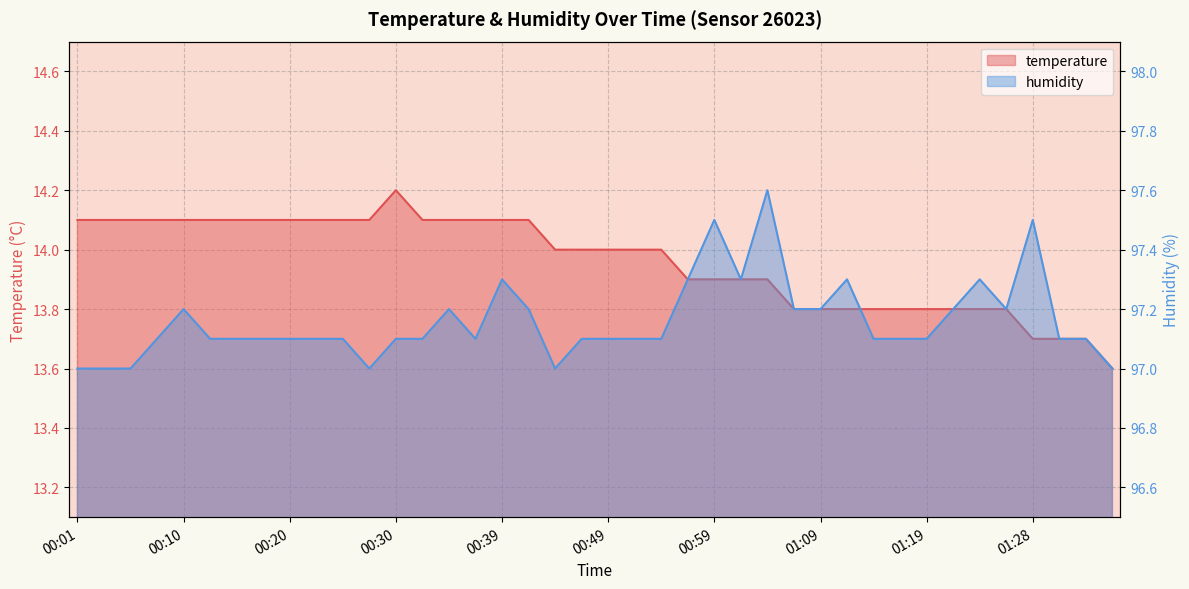

Reading left to right, transcribe all the data shown in this chart.

temperature: 00:01=14.1	00:03=14.1	00:05=14.1	00:08=14.1	00:10=14.1	00:13=14.1	00:15=14.1	00:18=14.1	00:20=14.1	00:22=14.1	00:25=14.1	00:27=14.1	00:30=14.2	00:32=14.1	00:35=14.1	00:37=14.1	00:39=14.1	00:42=14.1	00:44=14.0	00:47=14.0	00:49=14.0	00:52=14.0	00:54=14.0	00:57=13.9	00:59=13.9	01:01=13.9	01:04=13.9	01:06=13.8	01:09=13.8	01:11=13.8	01:14=13.8	01:16=13.8	01:19=13.8	01:21=13.8	01:24=13.8	01:26=13.8	01:28=13.7	01:31=13.7	01:33=13.7	01:36=13.6
humidity: 00:01=97.0	00:03=97.0	00:05=97.0	00:08=97.1	00:10=97.2	00:13=97.1	00:15=97.1	00:18=97.1	00:20=97.1	00:22=97.1	00:25=97.1	00:27=97.0	00:30=97.1	00:32=97.1	00:35=97.2	00:37=97.1	00:39=97.3	00:42=97.2	00:44=97.0	00:47=97.1	00:49=97.1	00:52=97.1	00:54=97.1	00:57=97.3	00:59=97.5	01:01=97.3	01:04=97.6	01:06=97.2	01:09=97.2	01:11=97.3	01:14=97.1	01:16=97.1	01:19=97.1	01:21=97.2	01:24=97.3	01:26=97.2	01:28=97.5	01:31=97.1	01:33=97.1	01:36=97.0